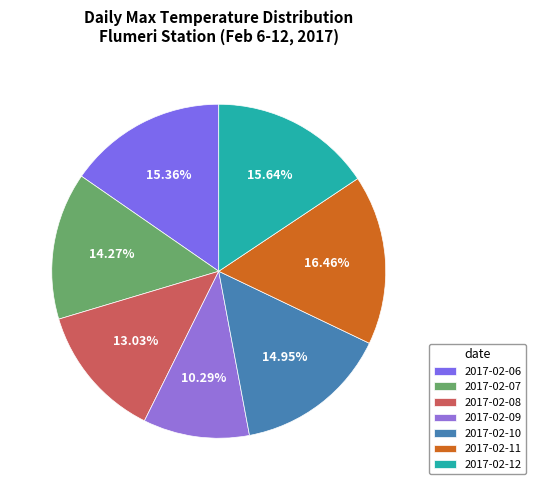

To the nearest percent, what portion does 2017-02-10 represent?

15%